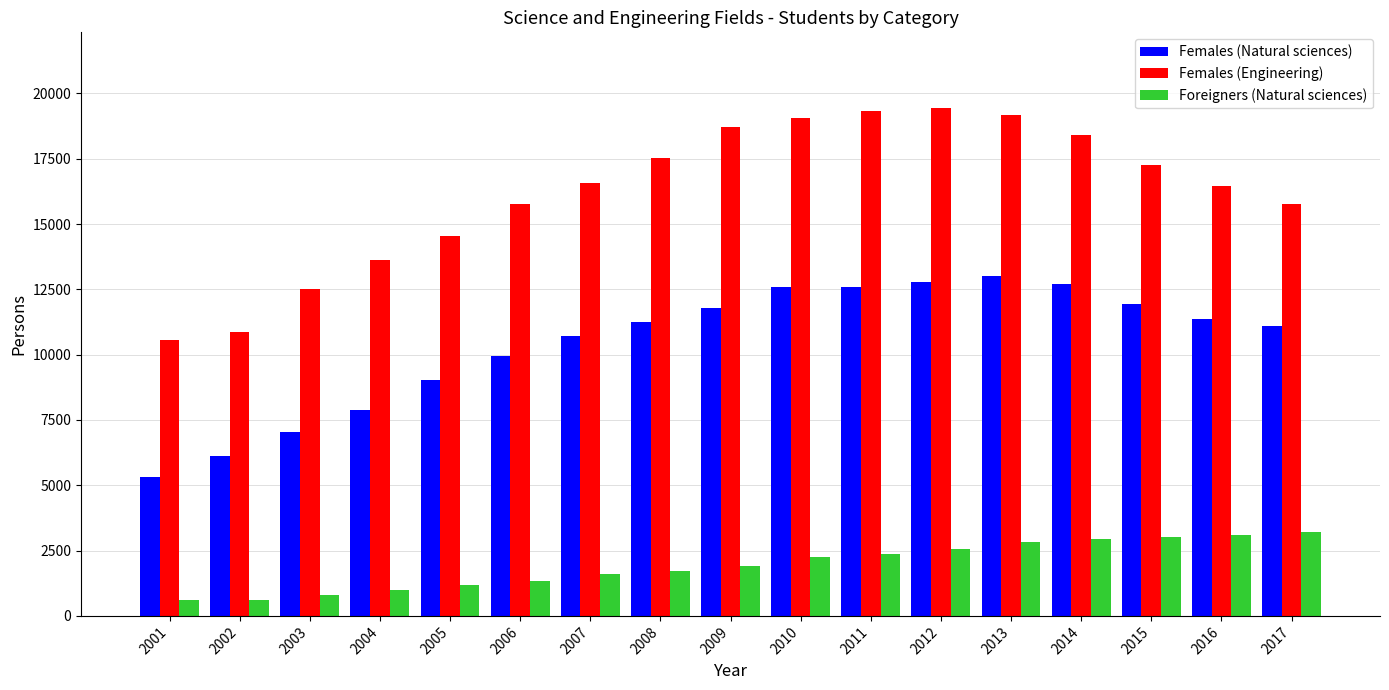

List the series in order of their peak value, highest first.

Females (Engineering), Females (Natural sciences), Foreigners (Natural sciences)